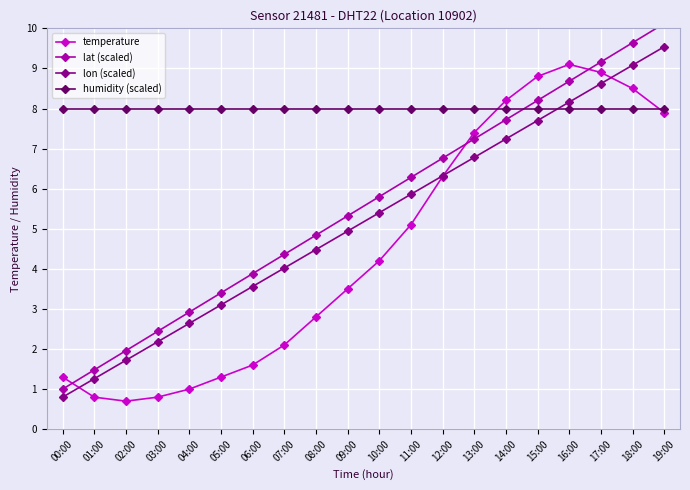

How many times do humidity (scaled) and lon (scaled) cross each other?

1